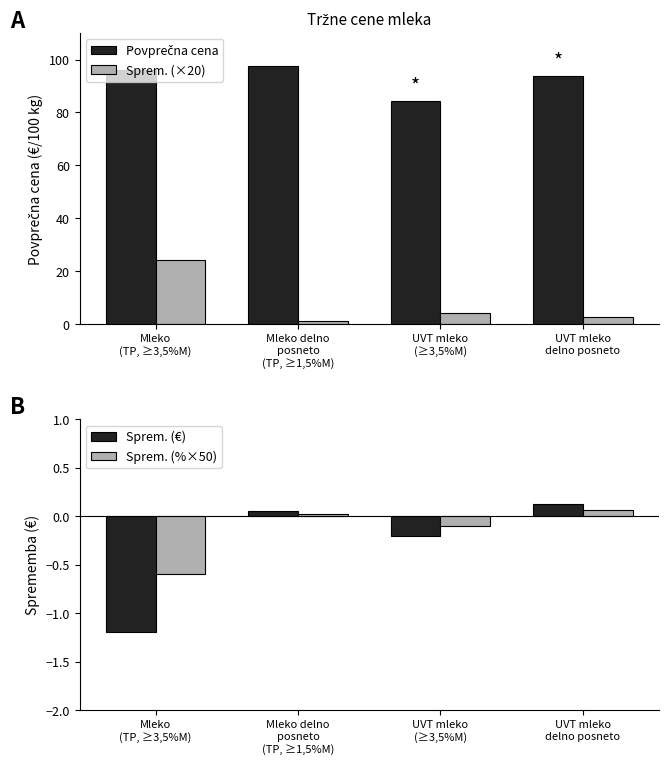

Which category has the highest value across all series?

Mleko delno
posneto
(TP, ≥1,5%M)